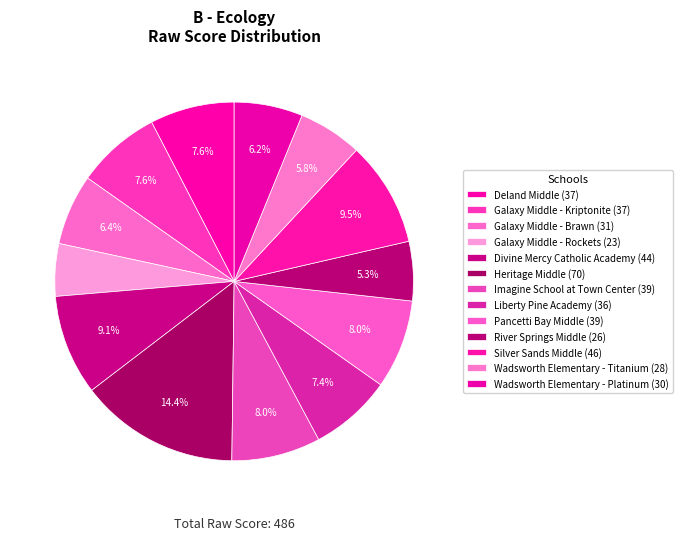

Which category has the biggest portion of the pie?

Heritage Middle